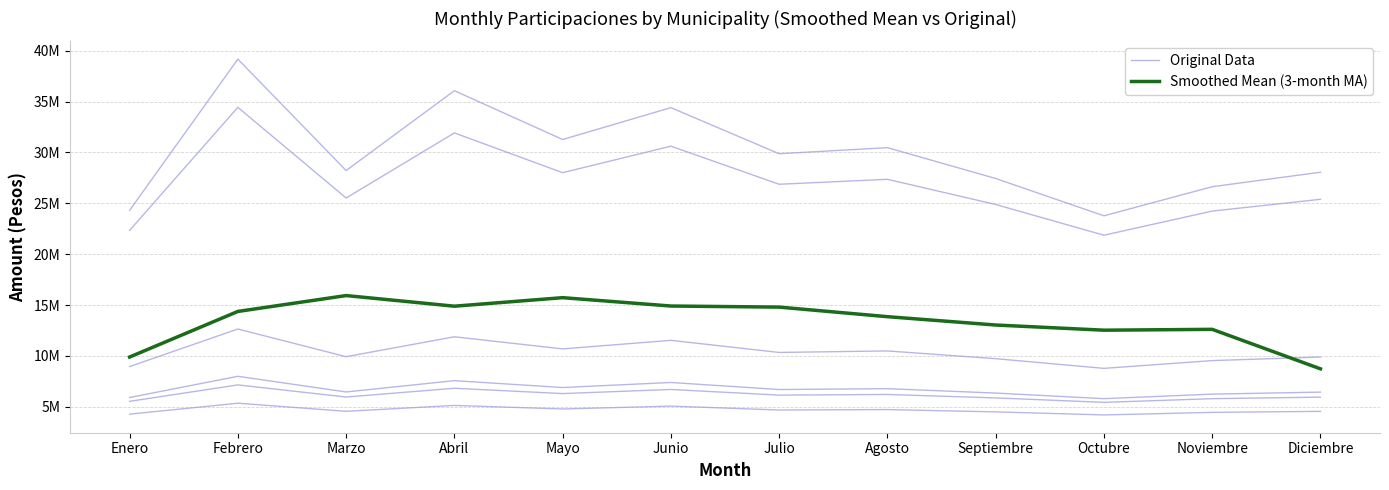

How many data points in Original Data are less than 4689945?

6